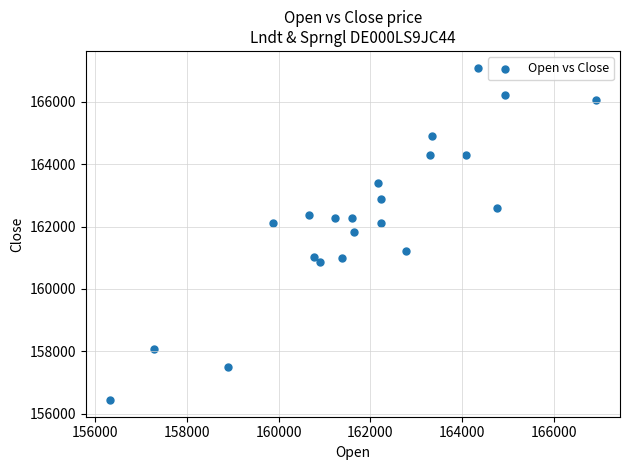

What is the range of Y values (max minus min)?

10661